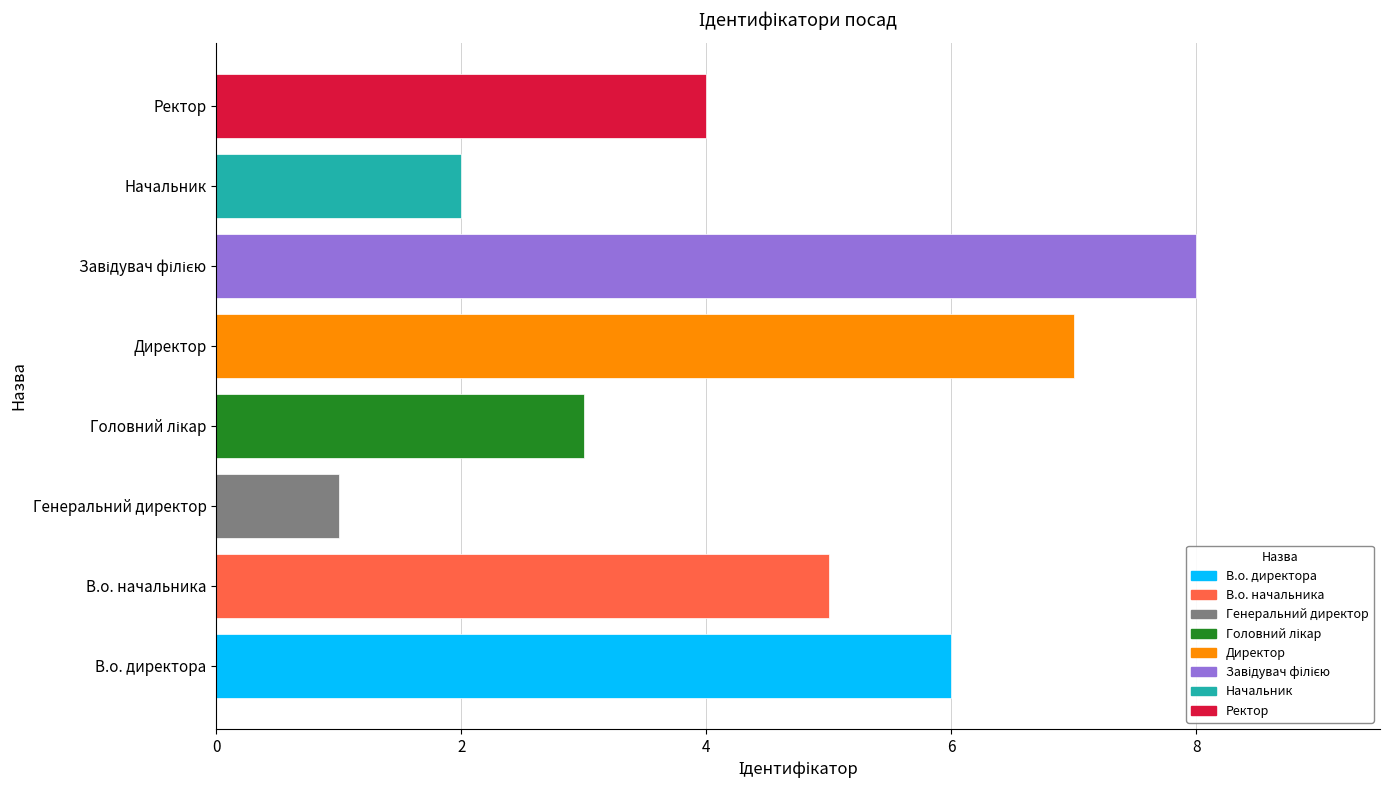

What is the difference between the maximum and minimum values?

7